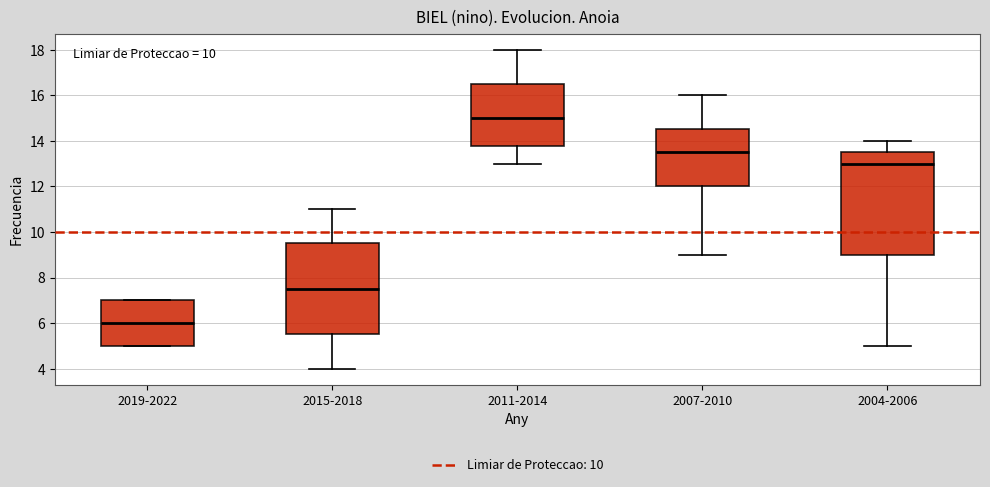

Reading left to right, read every box against the y-axis: the position of its median line, the range the box covers, and the ends of its whiskers. The values are not printed on the chart, so give them approximately, as read against the axis.

2019-2022: median 6.0, box 5.0 to 7.0, whiskers 5.0 to 7.0
2015-2018: median 7.6, box 5.6 to 9.6, whiskers 4.0 to 11.0
2011-2014: median 15.0, box 13.8 to 16.6, whiskers 13.0 to 18.0
2007-2010: median 13.6, box 12.0 to 14.6, whiskers 9.0 to 16.0
2004-2006: median 13.0, box 9.0 to 13.6, whiskers 5.0 to 14.0